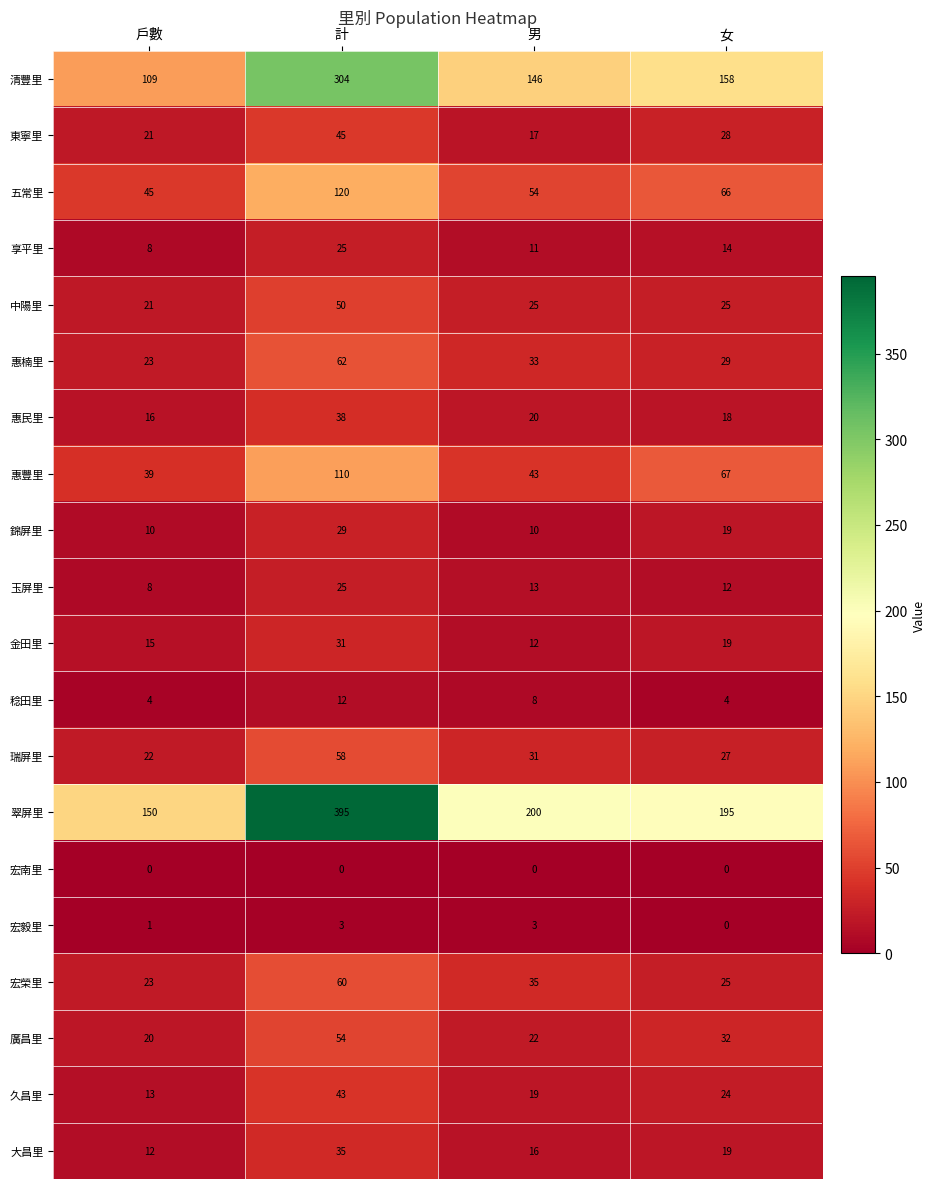

The 五常里 series shows 66 at 女. True or false?

True